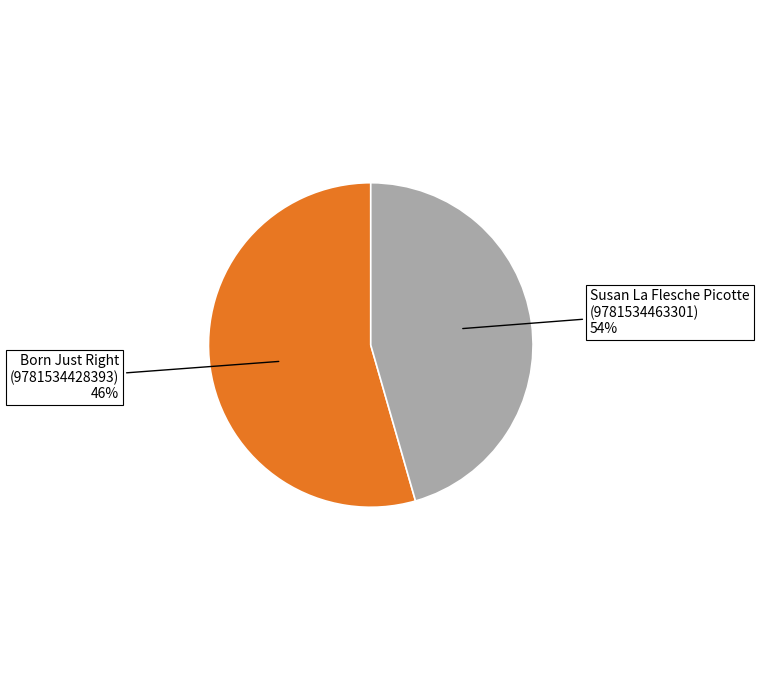

Count the number of slices in the pie.

2